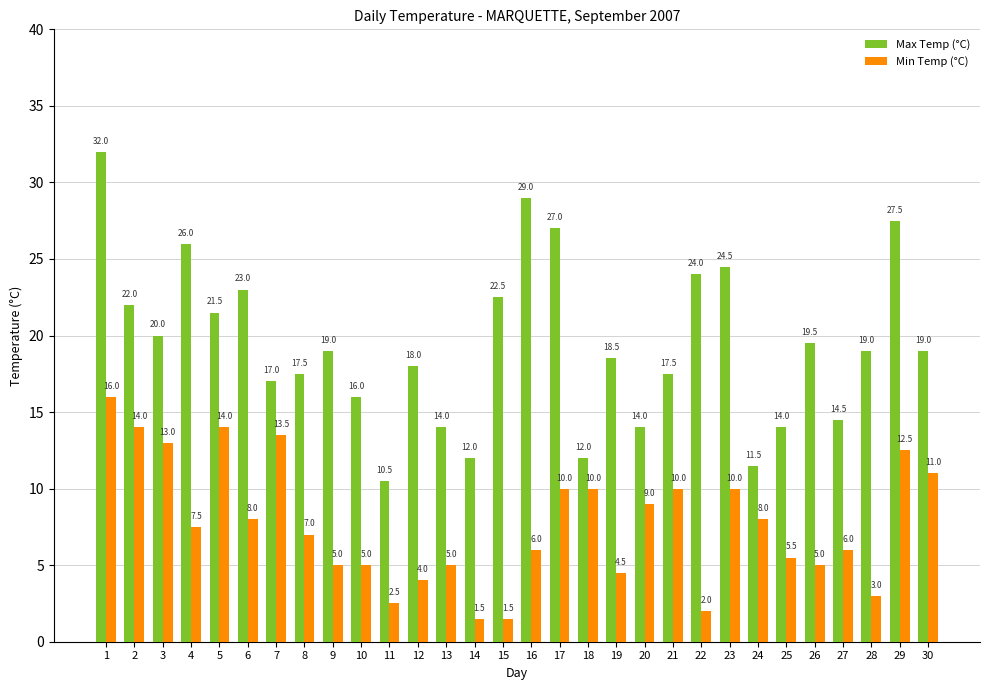

Rank the series at 12 from lowest to highest value.

Min Temp (°C), Max Temp (°C)